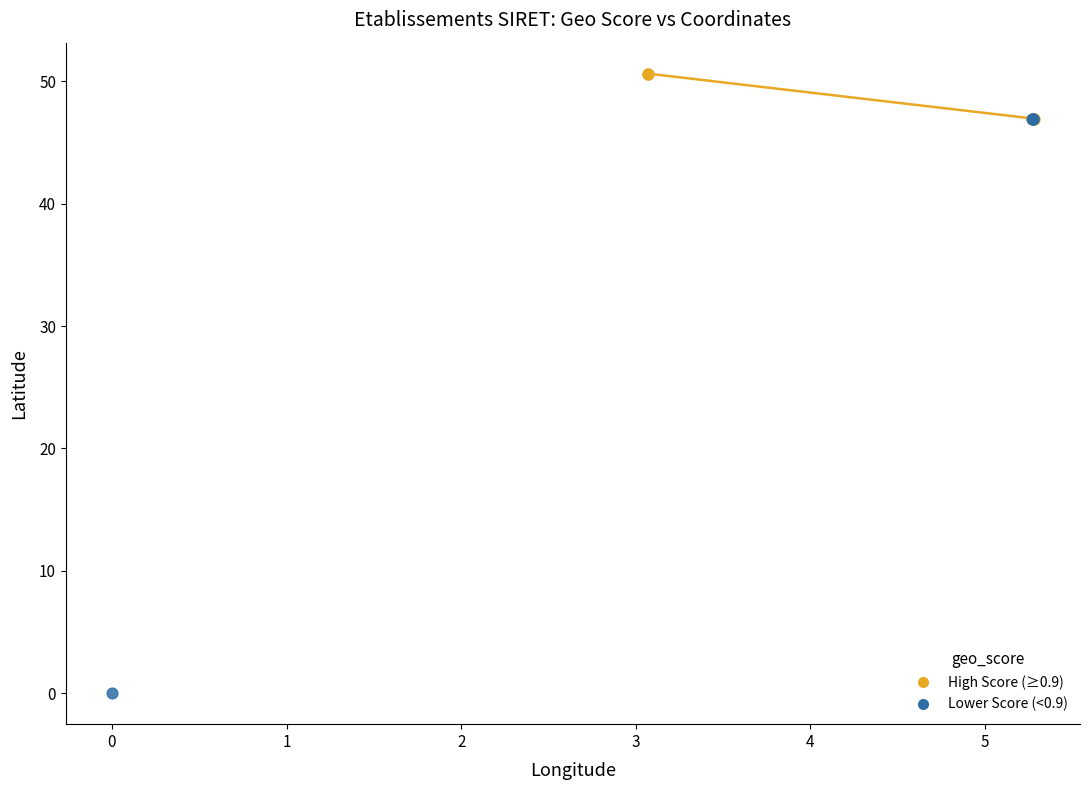

Which series contains the highest Y value?

High Score (≥0.9)